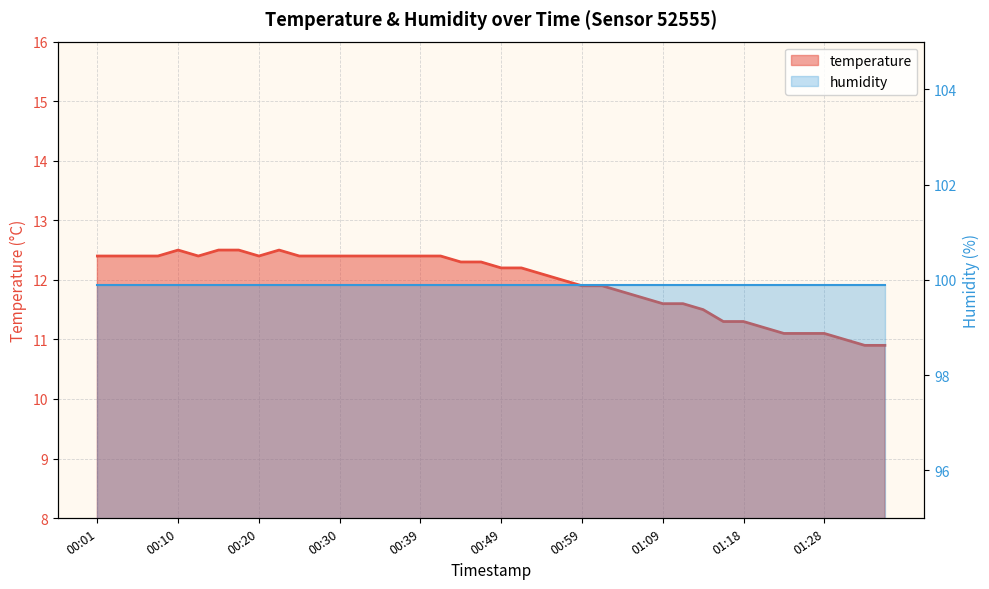

What is the label of the 15th point from the left?

00:35